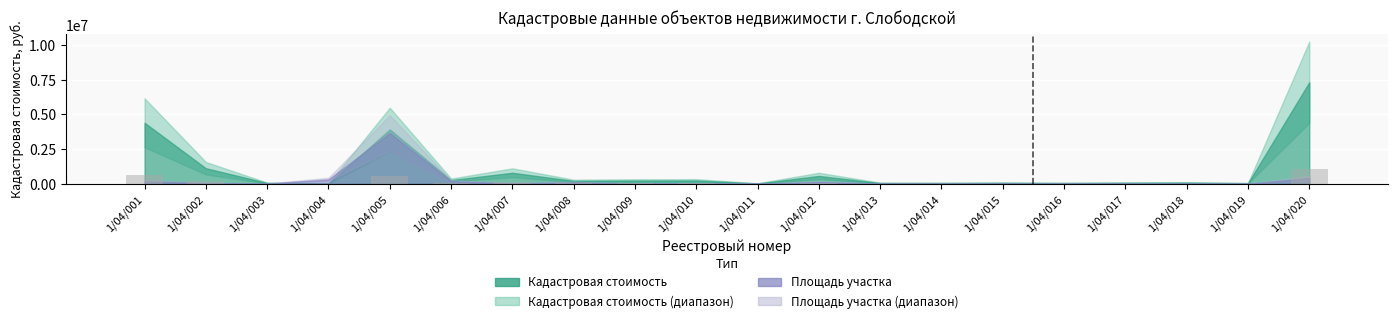

Which label corresponds to the largest value in the chart?

1/04/020